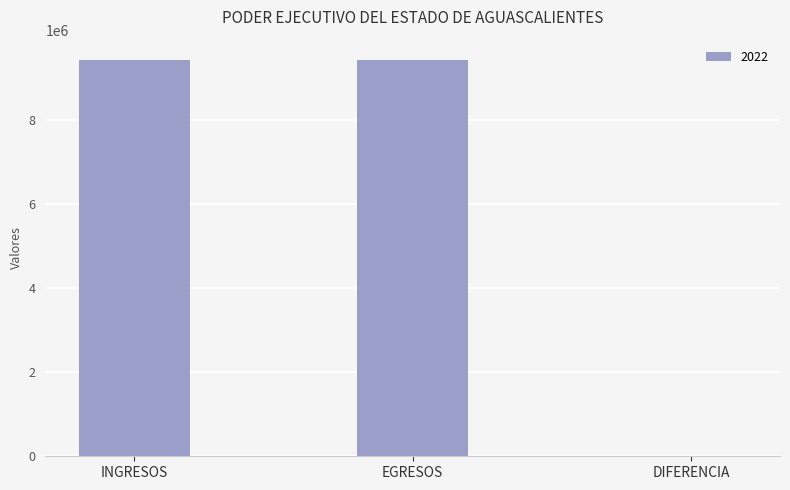

Are the bars horizontal?

No